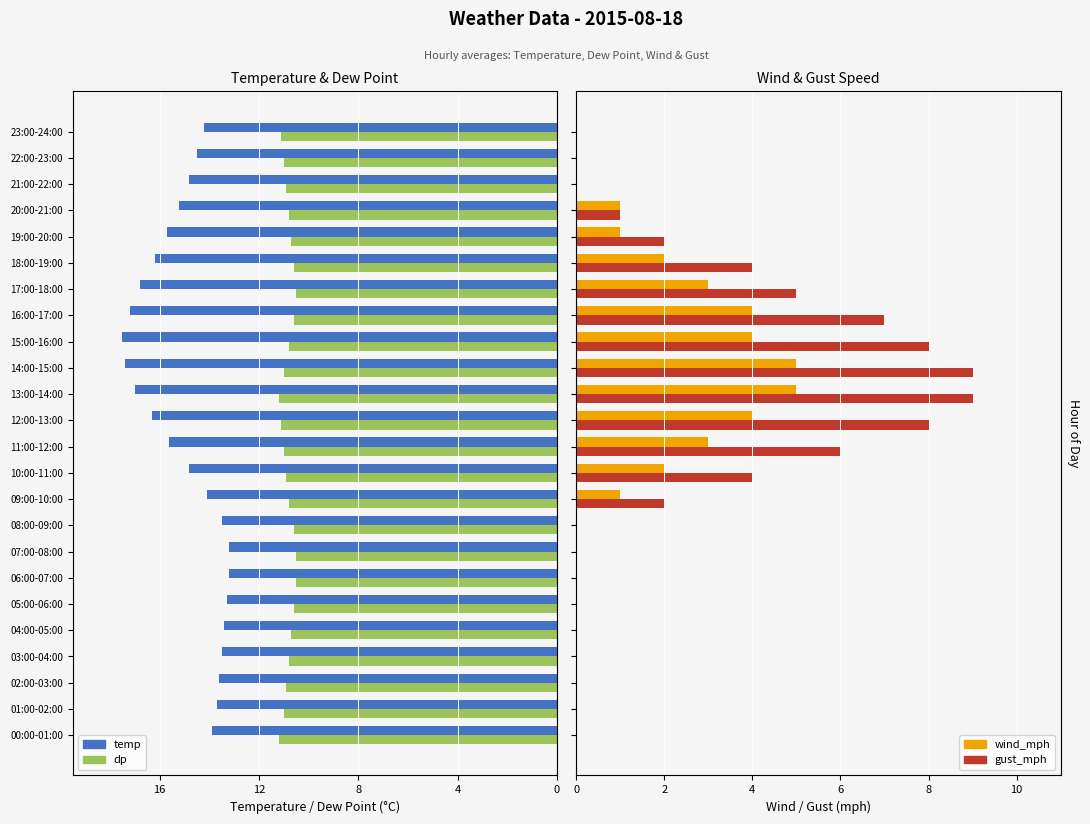

What is the approximate value of gust_mph at 10:00-11:00?

4.0